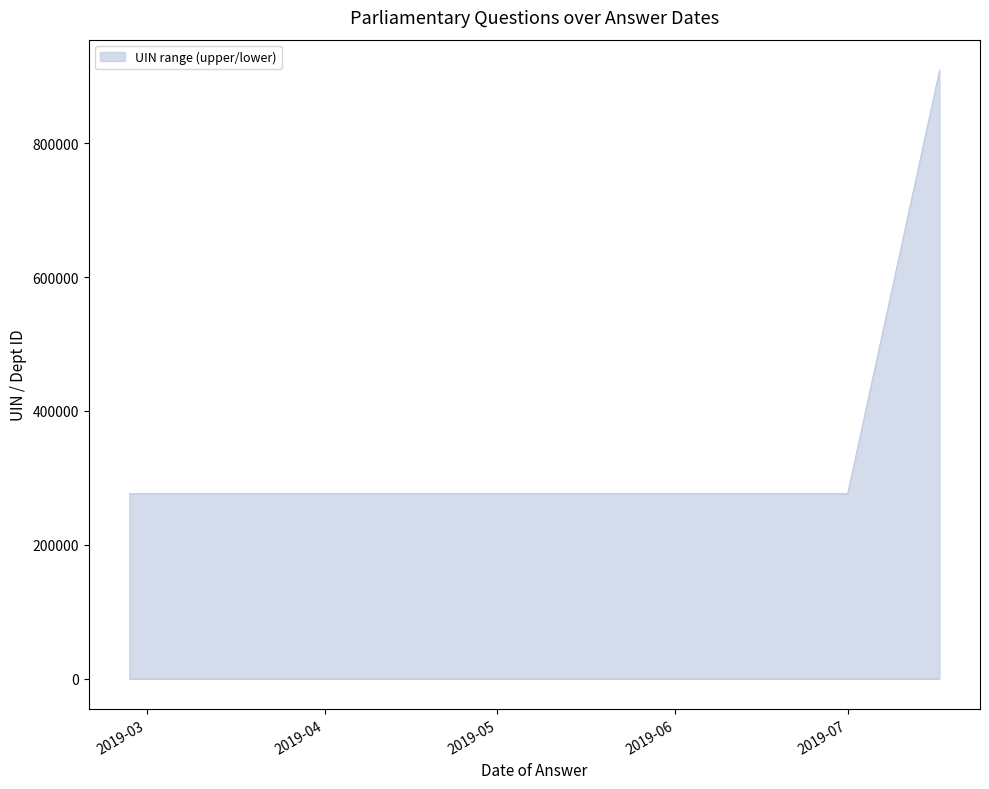

Reading left to right, list all the values displayed in this chart.

276588	276588	909450